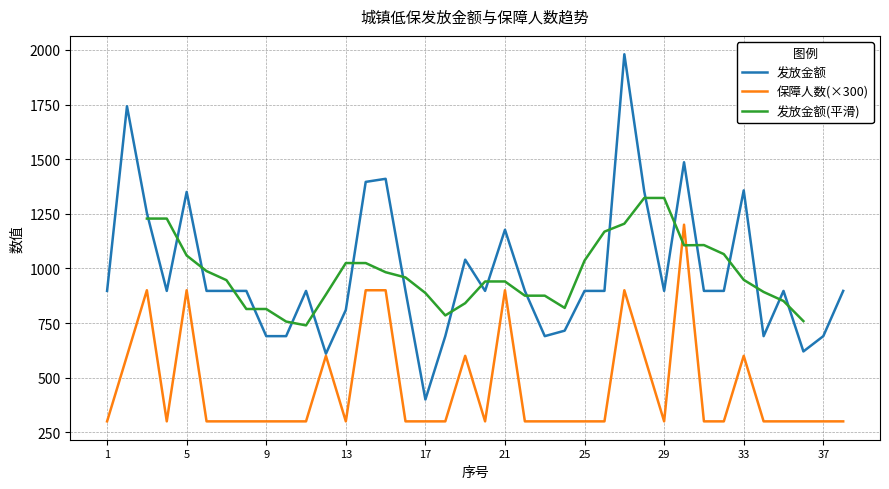

Is it true that 发放金额 equals 823.4 at 12?

False